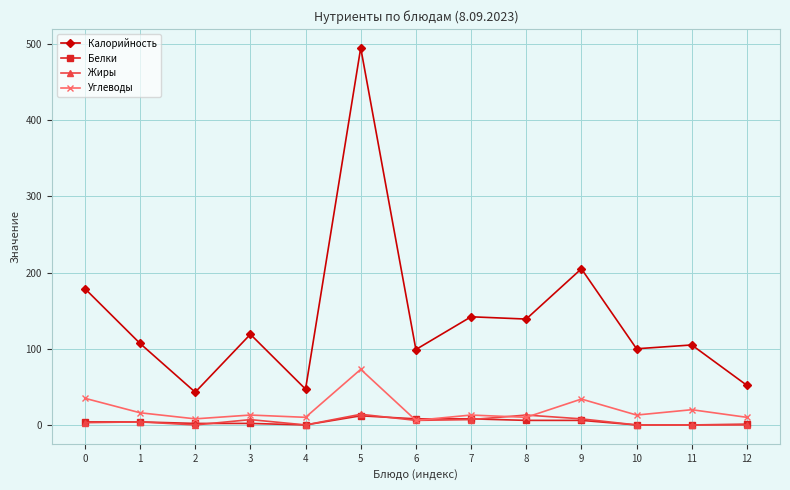

How many categories are shown in the chart?

13